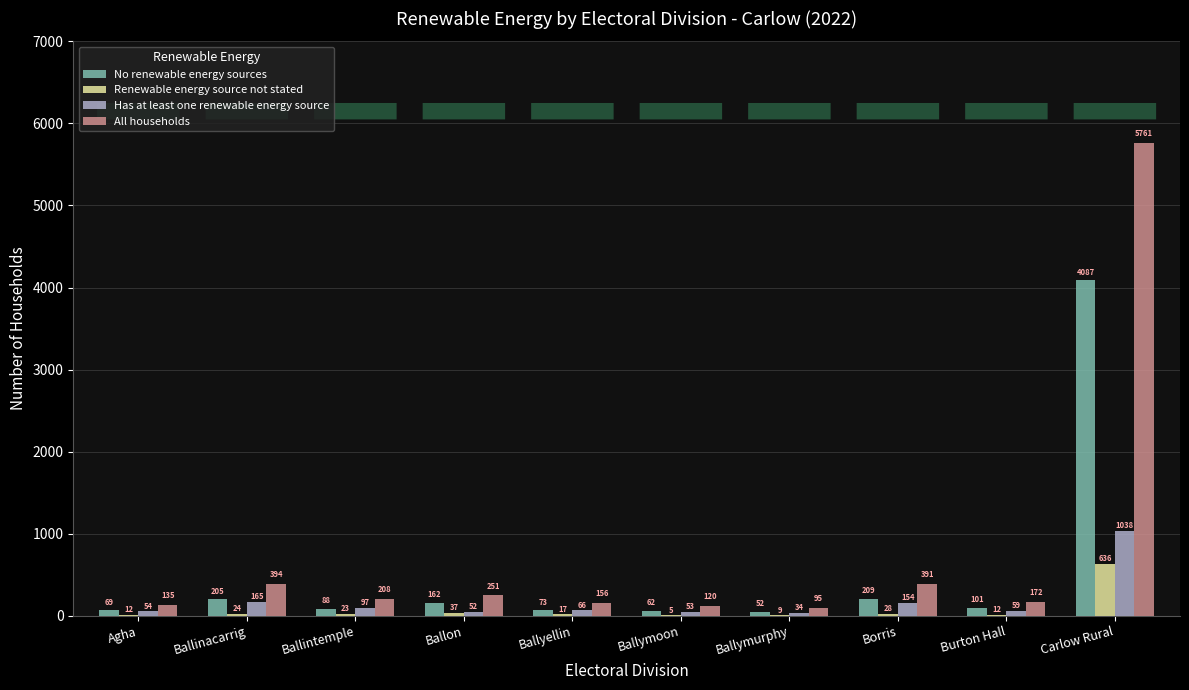

Does the chart contain stacked bars?

No